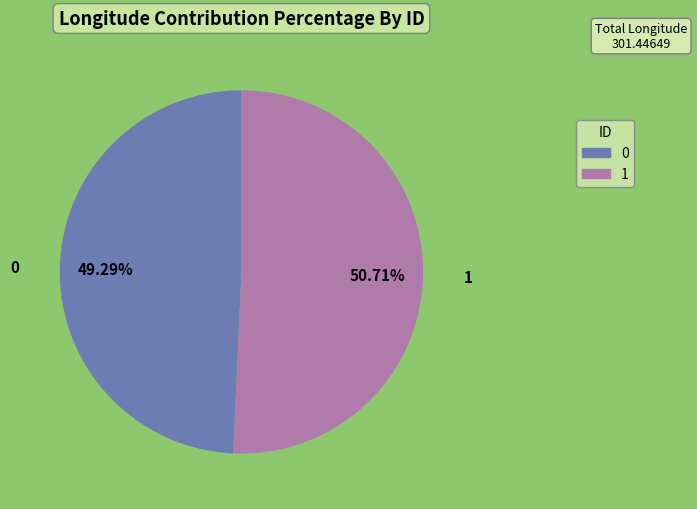

To the nearest percent, what percentage of the pie is 0?

49%